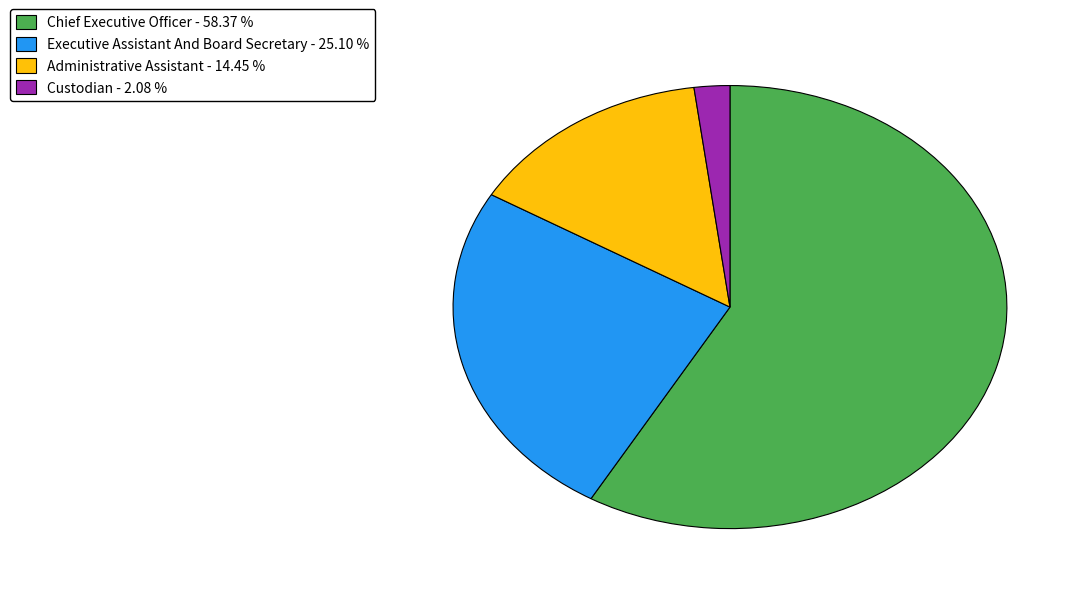

Rank the categories by value from highest to lowest.

Chief Executive Officer, Executive Assistant And Board Secretary, Administrative Assistant, Custodian